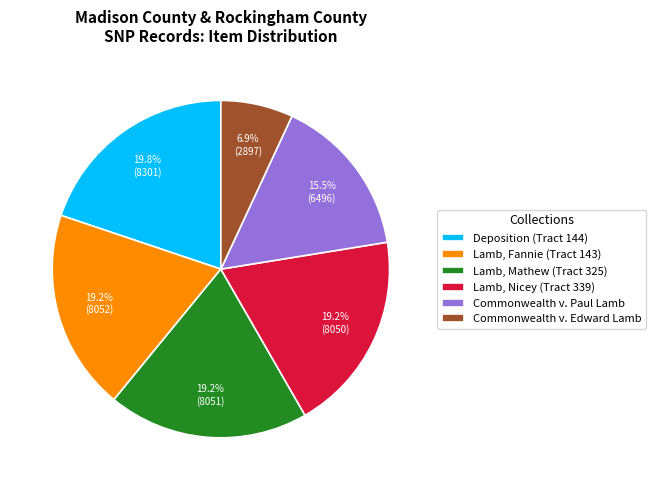

Is Lamb, Fannie (Tract 143) the majority of the pie?

No